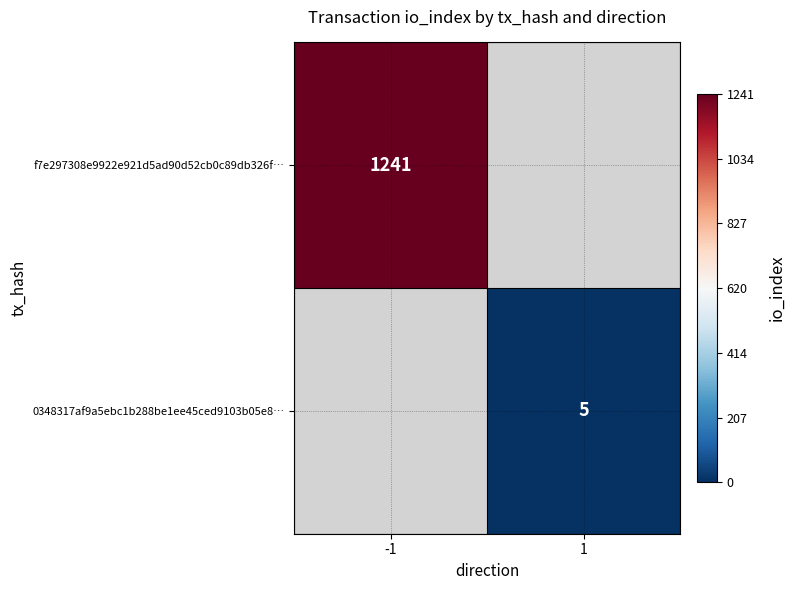

True or false: f7e297308e9922e921d5ad90d52cb0c89db326f… has a value of 2080 at -1.

False